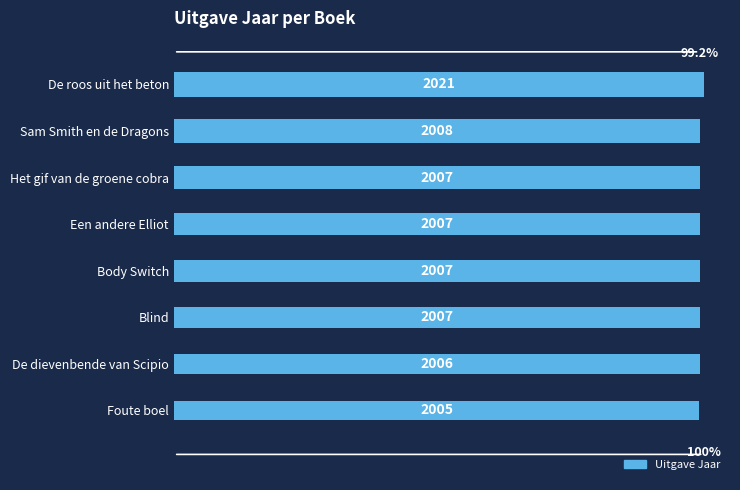

The value at De roos uit het beton is 2931. True or false?

False